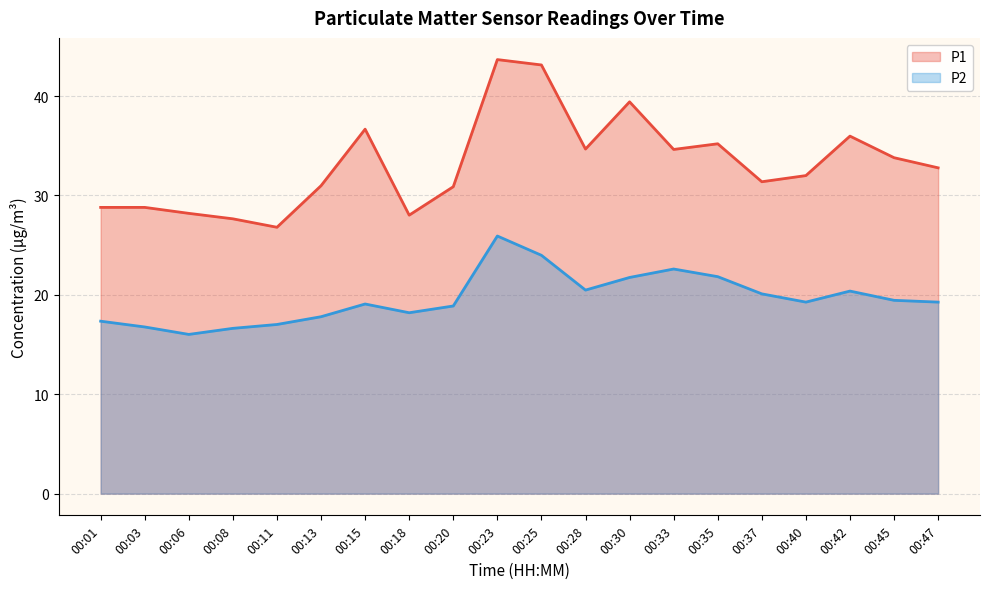

What are all the series names shown in the legend?

P1, P2